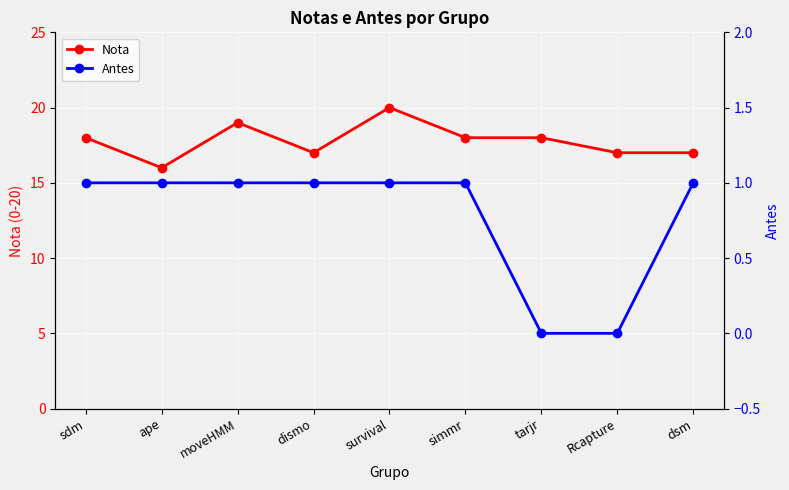

The value of Nota at sdm is 11. True or false?

False